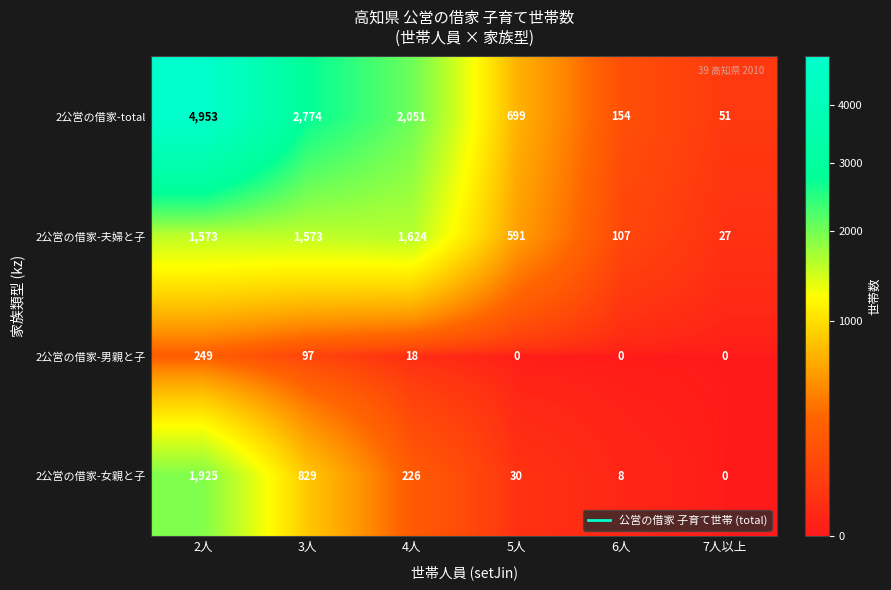

What is the difference between the highest and lowest values at 5人?

699